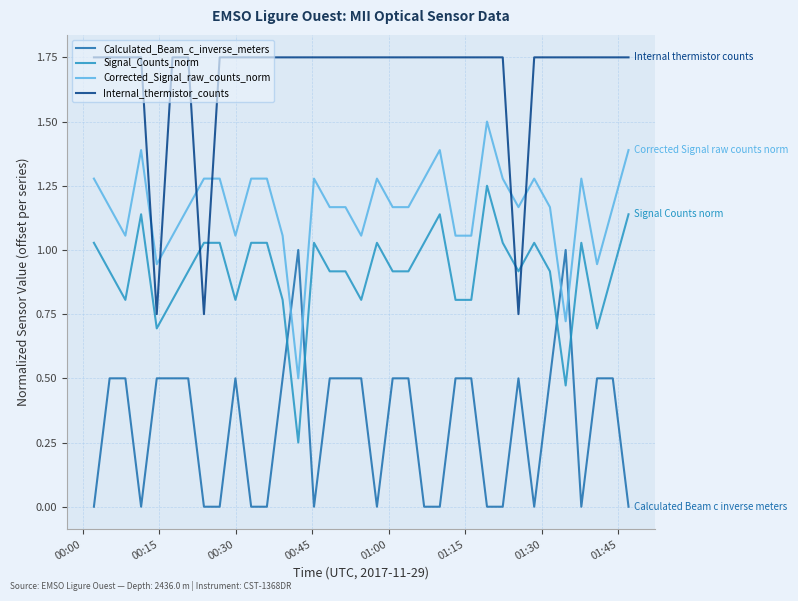

Does the chart have visible grid lines?

Yes